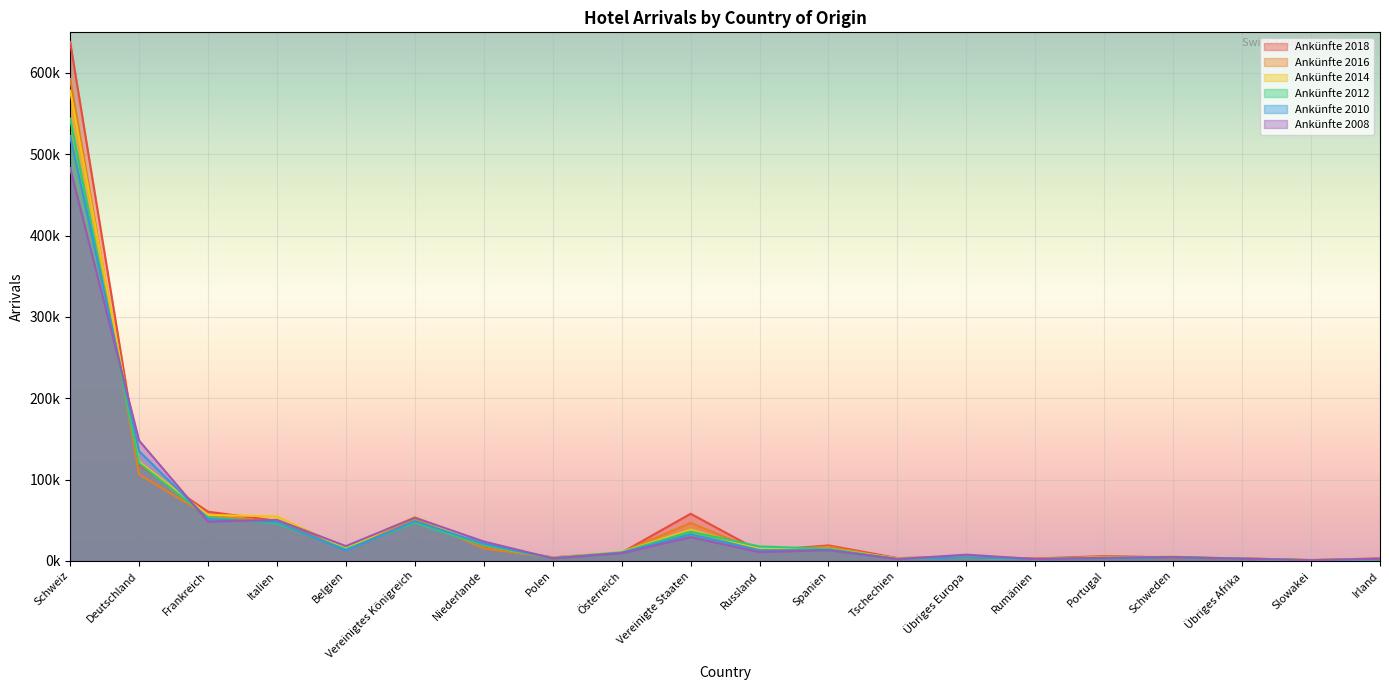

What is the sum of all Ankünfte 2014 values?

1006516